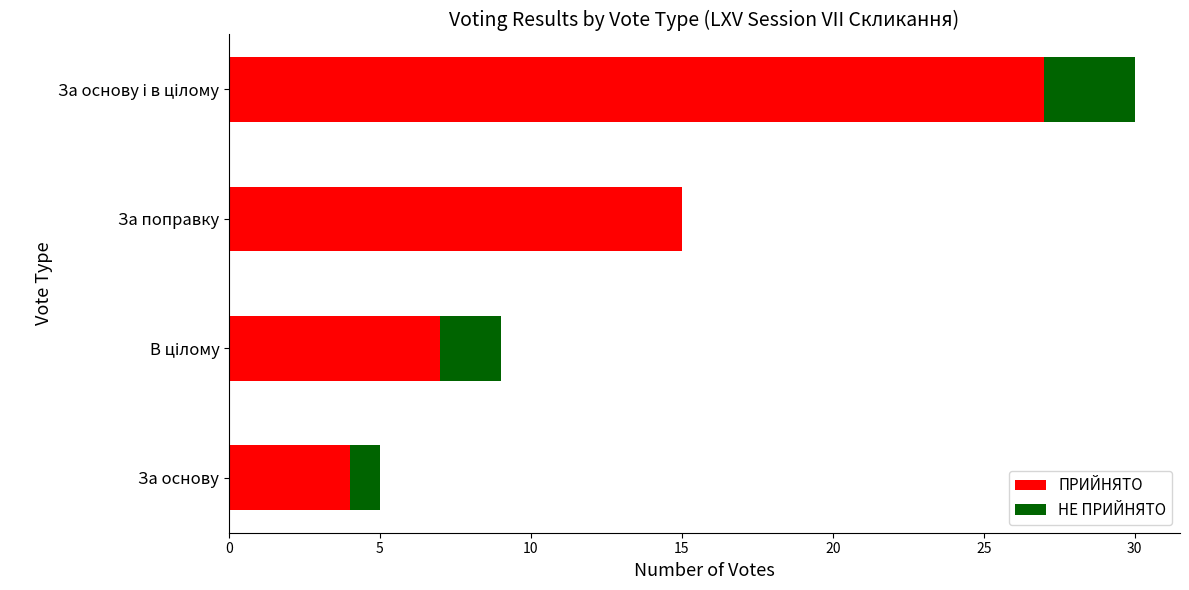

What is the sum of the ПРИЙНЯТО values at За поправку and За основу?

19